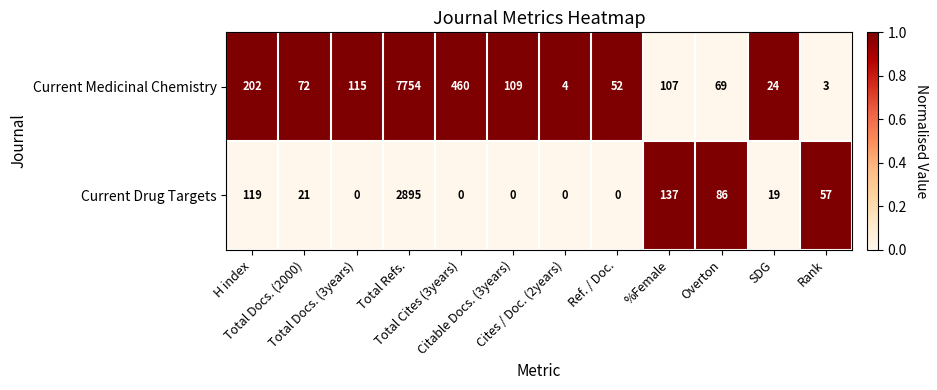

What is the highest value of the Current Medicinal Chemistry series?

7754